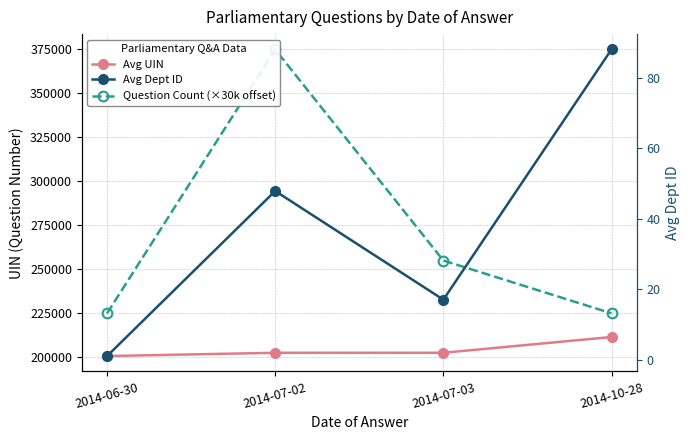

What is the difference between the highest and lowest values at 2014-06-30?

224999.0